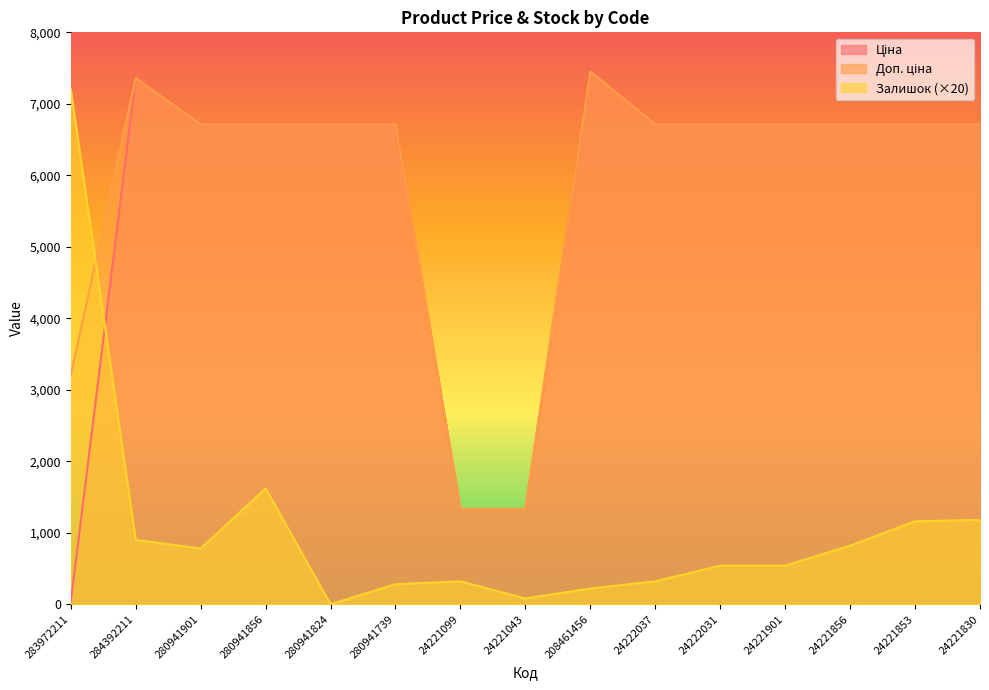

In Залишок, how many points are higher than both neighbors (excluding endpoints)?

2